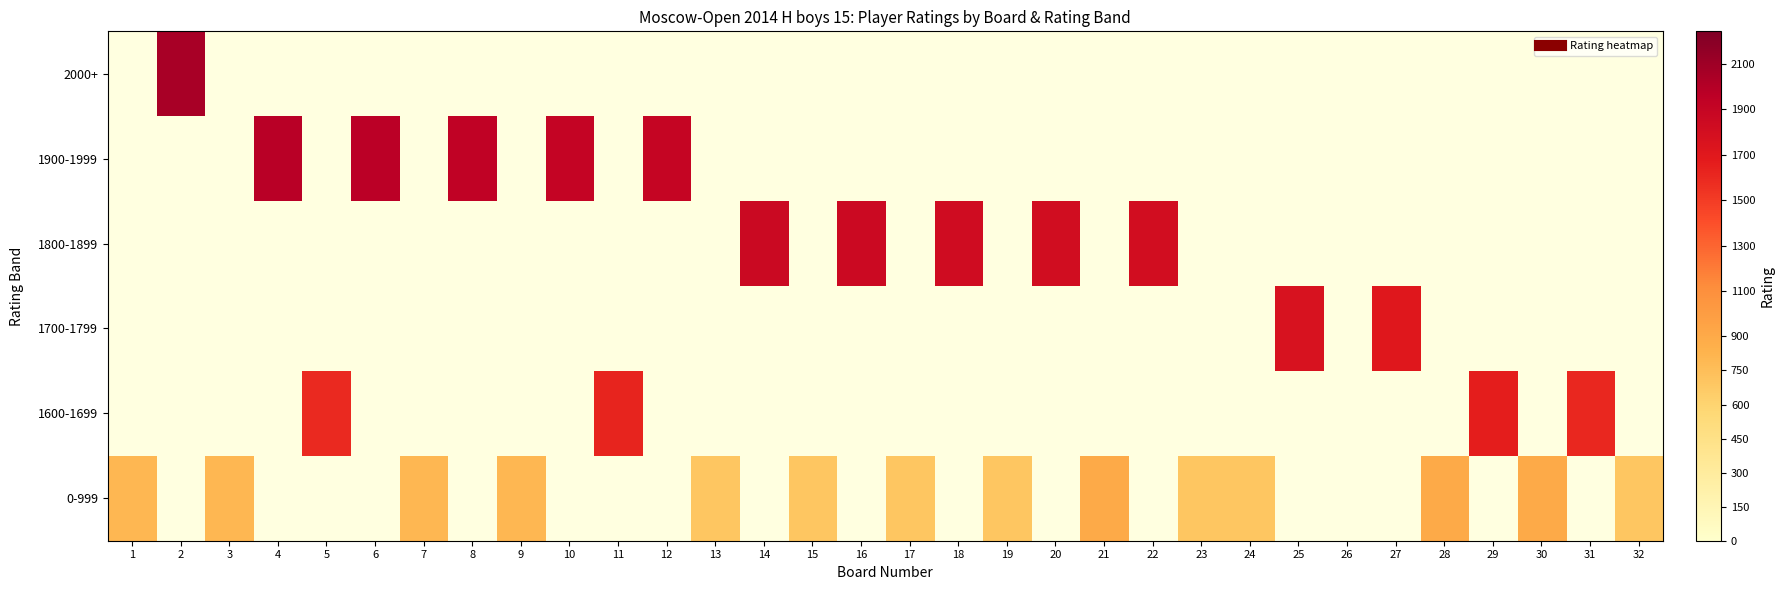

True or false: 0-999 has a value of 1202.1 at 21.

False